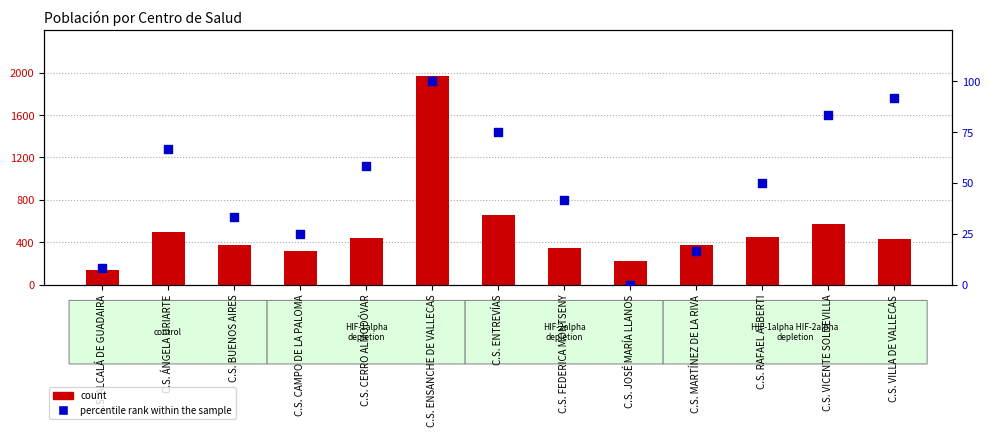

What is the total value across all series at C.S. VICENTE SOLDEVILLA?

651.3